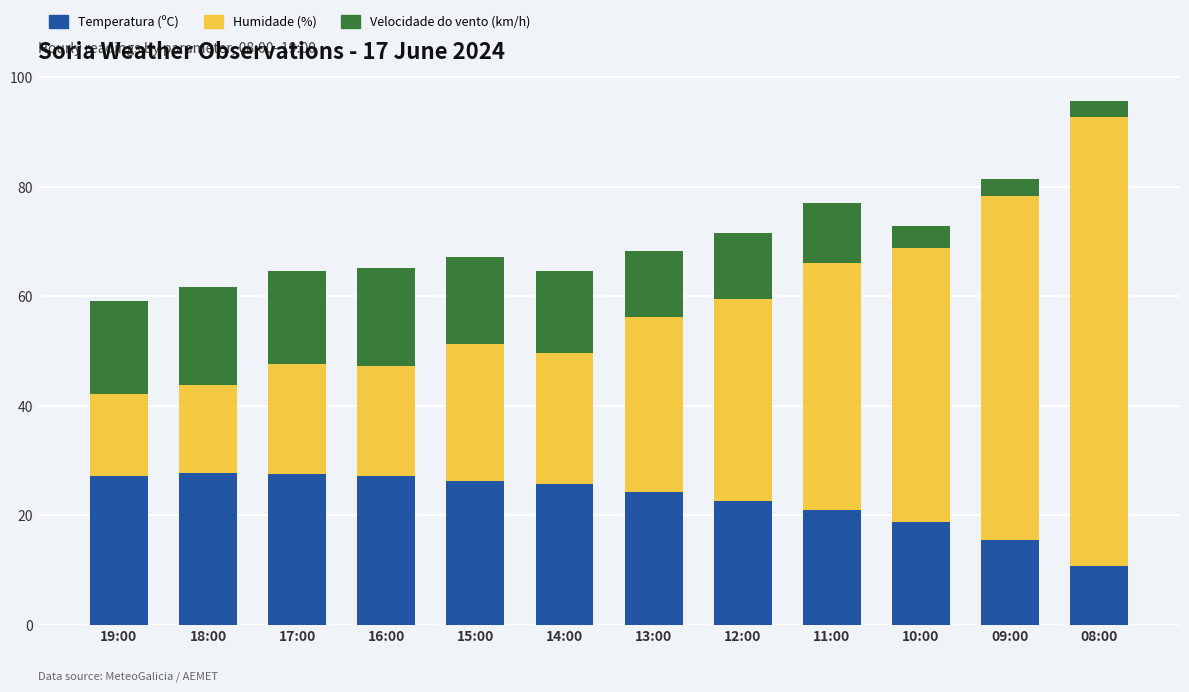

The Temperatura (ºC) series shows 38.3 at 14:00. True or false?

False